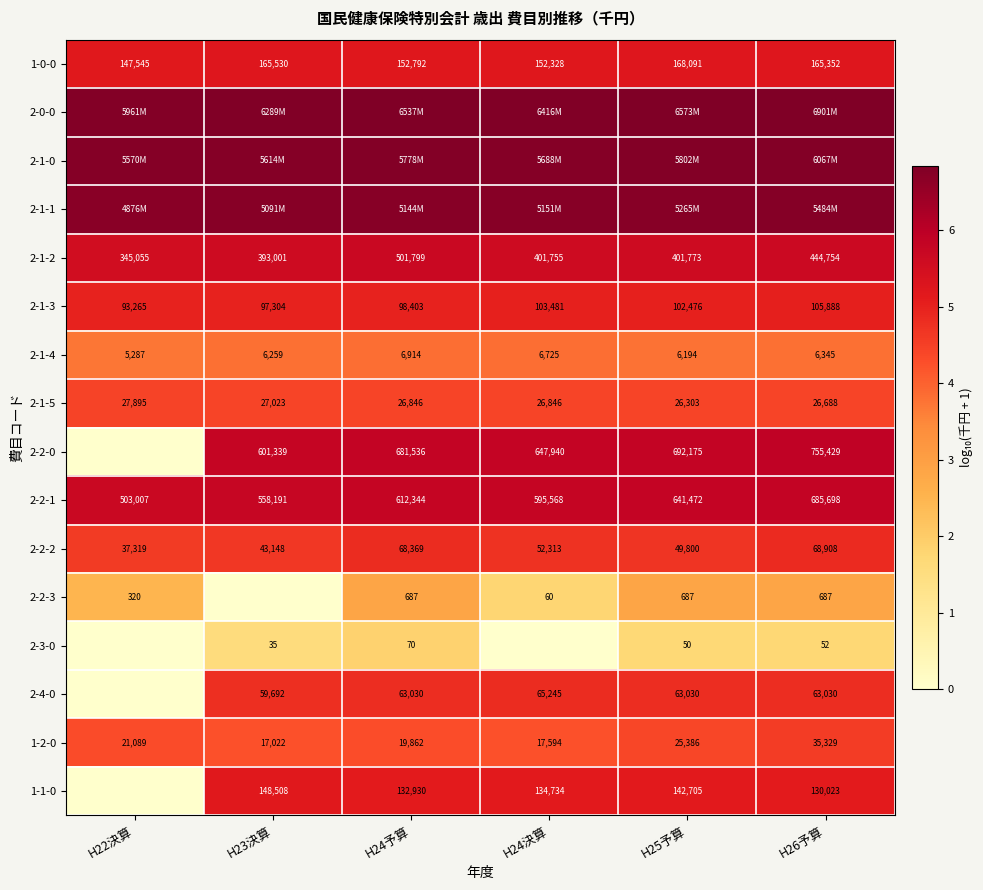

What is the maximum value shown in the chart?

6.8